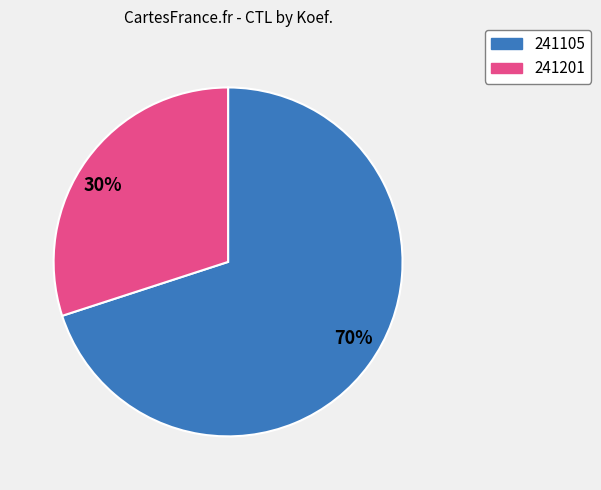

What percentage is the 70% slice, to the nearest percent?

70%